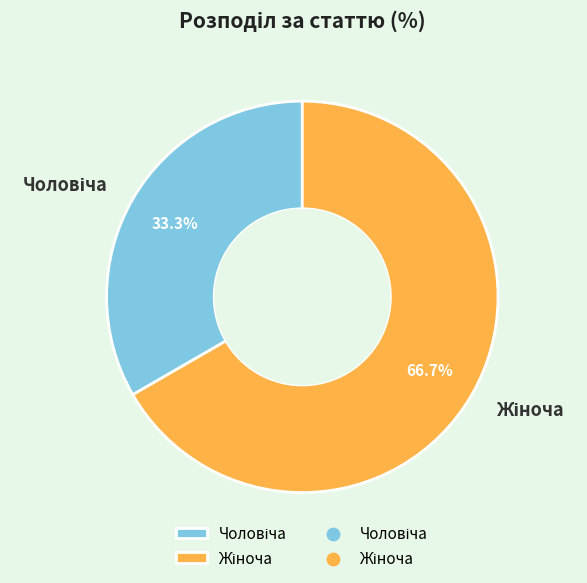

Is there a majority slice in this chart?

Yes